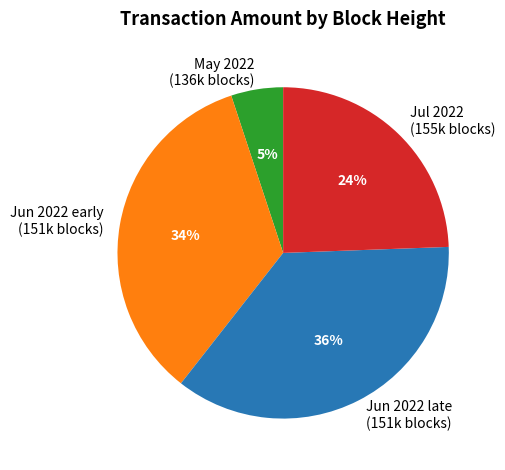

To the nearest percent, what is the difference between the largest and smallest slice percentages?

31%